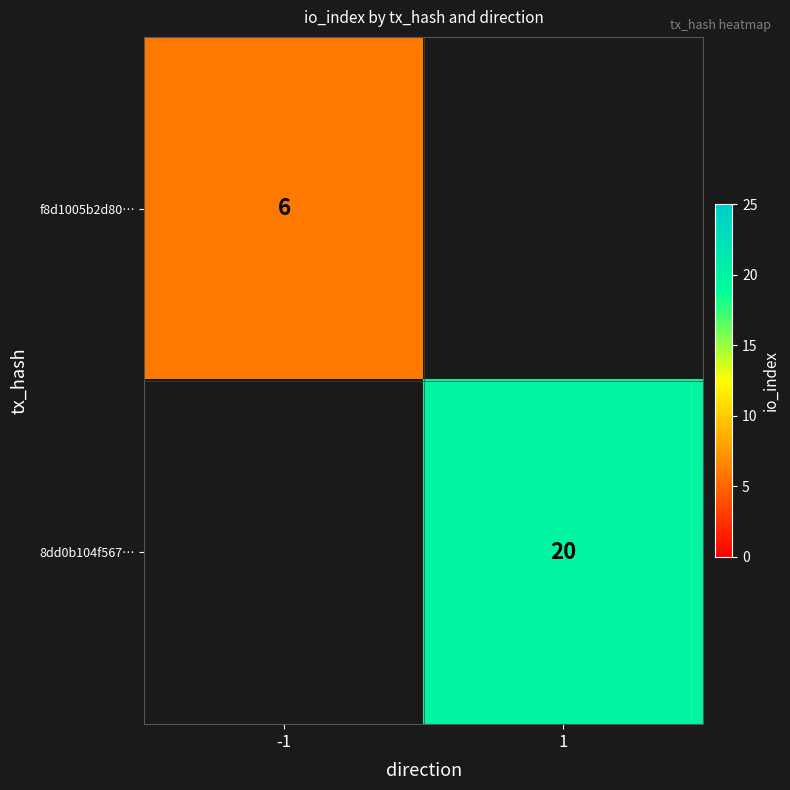

True or false: 8dd0b104f567… has a value of 8 at 1.

False